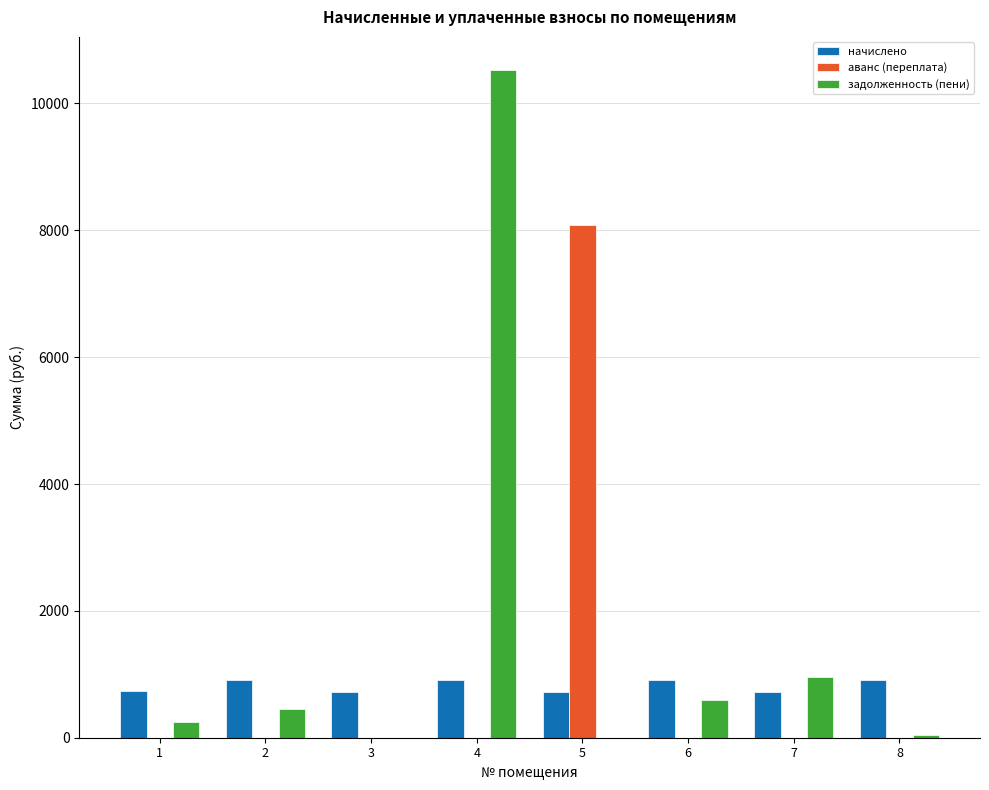

Between 1 and 4, which series saw the biggest shift?

задолженность (пени)